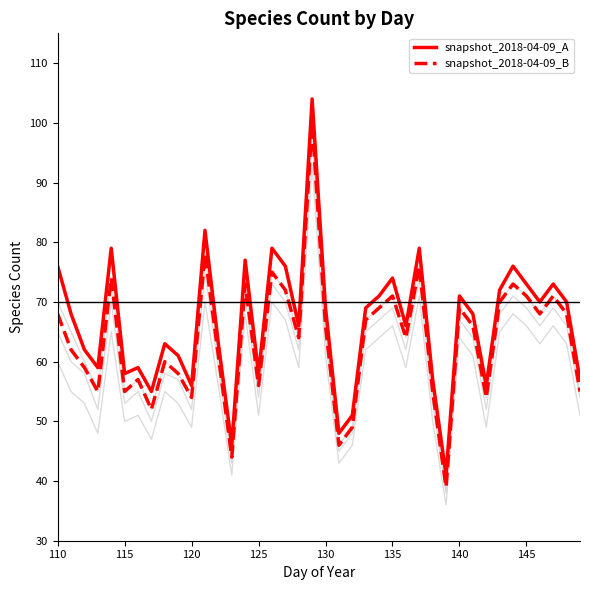

Reading left to right, what are all the values shown in this chart?

background_1: 65	60	58	52	70	53	55	50	58	57	52	75	59	43	71	54	73	70	62	98	64	45	48	65	67	69	62	74	53	38	67	64	52	68	71	69	66	69	66	54
background_2: 70	65	60	55	74	55	57	52	60	58	54	78	61	44	73	56	75	72	64	100	66	46	49	67	69	71	64	76	55	39	69	66	54	70	73	71	68	71	68	55
background_3: 60	55	53	48	65	50	51	47	55	53	49	70	56	41	68	51	70	67	59	93	61	43	46	62	64	66	59	71	50	36	64	61	49	65	68	66	63	66	63	51
snapshot_2018-04-09_A: 76	68	62	59	79	58	59	55	63	61	56	82	63	46	77	58	79	76	66	104	69	48	51	69	71	74	66	79	57	41	71	68	56	72	76	73	70	73	70	57
snapshot_2018-04-09_B: 68	62	59	55	74	55	57	52	60	58	54	78	61	44	73	56	75	72	64	100	66	46	49	67	69	71	64	76	55	39	69	66	54	70	73	71	68	71	68	55